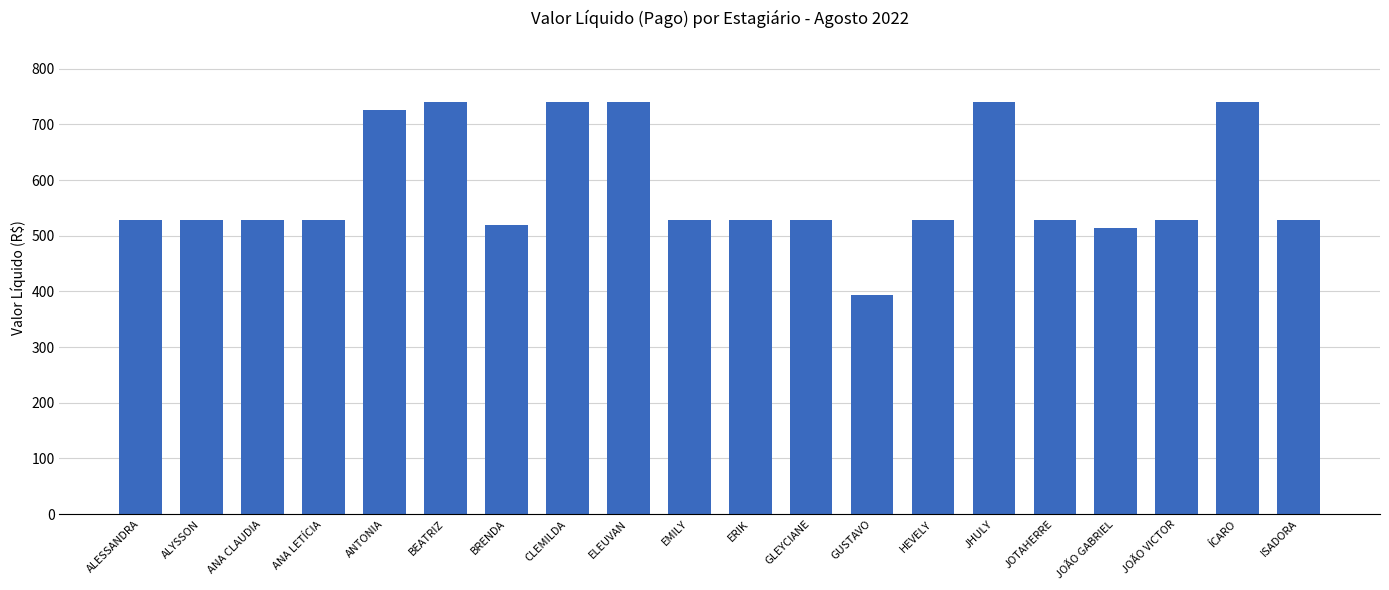

What position from the left is BEATRIZ?

6